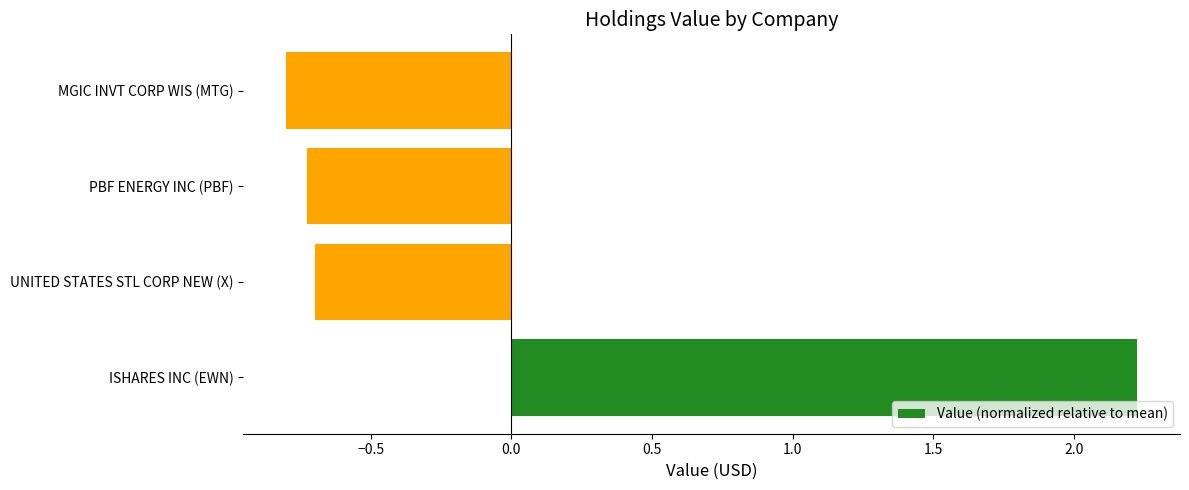

What is the sum of the values at UNITED STATES STL CORP NEW (X) and ISHARES INC (EWN)?

1.5